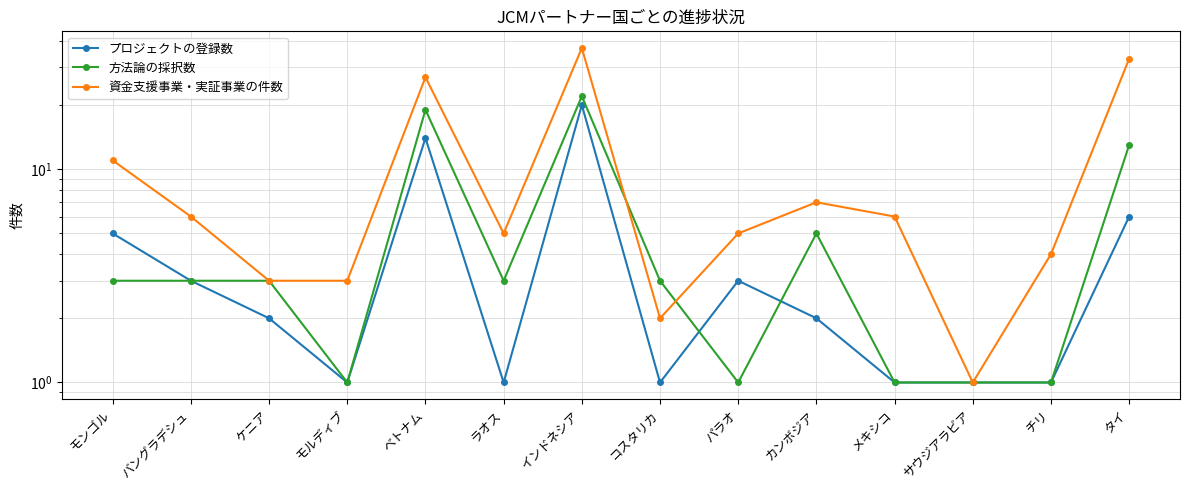

Rank the series by their maximum value, from highest to lowest.

資金支援事業・実証事業の件数, 方法論の採択数, プロジェクトの登録数